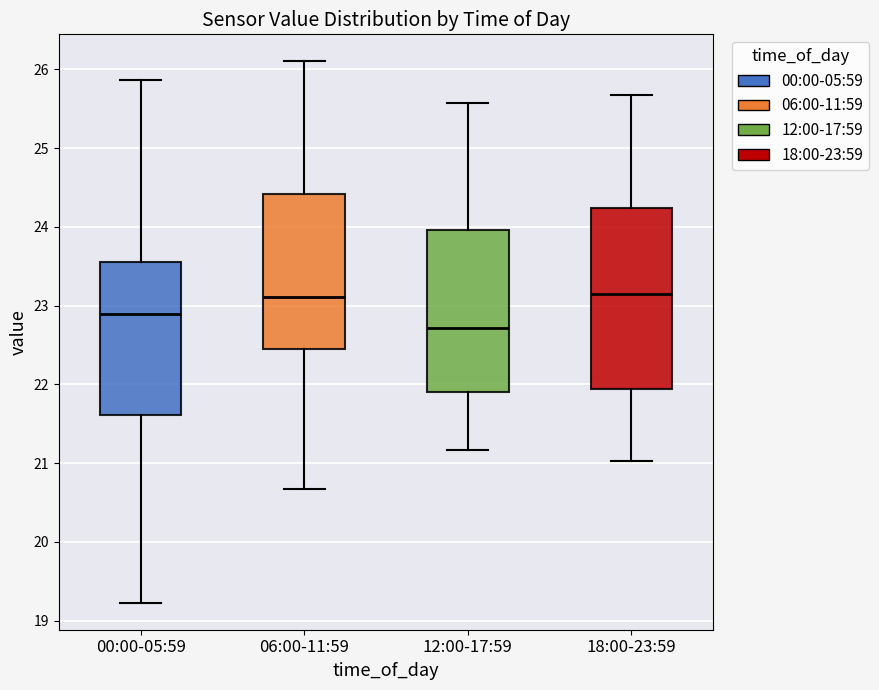

Reading left to right, read every box against the y-axis: the position of its median line, the range the box covers, and the ends of its whiskers. The values are not printed on the chart, so give them approximately, as read against the axis.

00:00-05:59: median 22.9, box 21.6 to 23.6, whiskers 19.2 to 25.9
06:00-11:59: median 23.1, box 22.5 to 24.4, whiskers 20.7 to 26.1
12:00-17:59: median 22.7, box 21.9 to 24.0, whiskers 21.2 to 25.6
18:00-23:59: median 23.2, box 21.9 to 24.2, whiskers 21.0 to 25.7